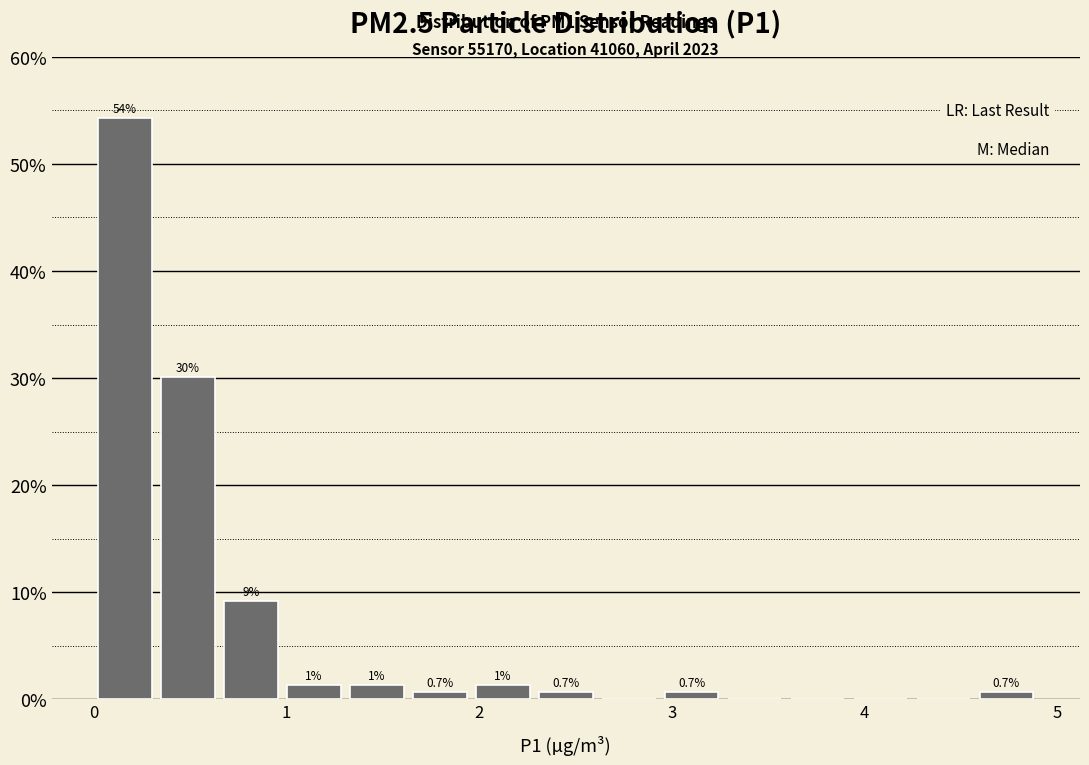

Around what value on the x-axis is the tallest bar? Give the approximate position of its centre, as read against the axis.

0.2